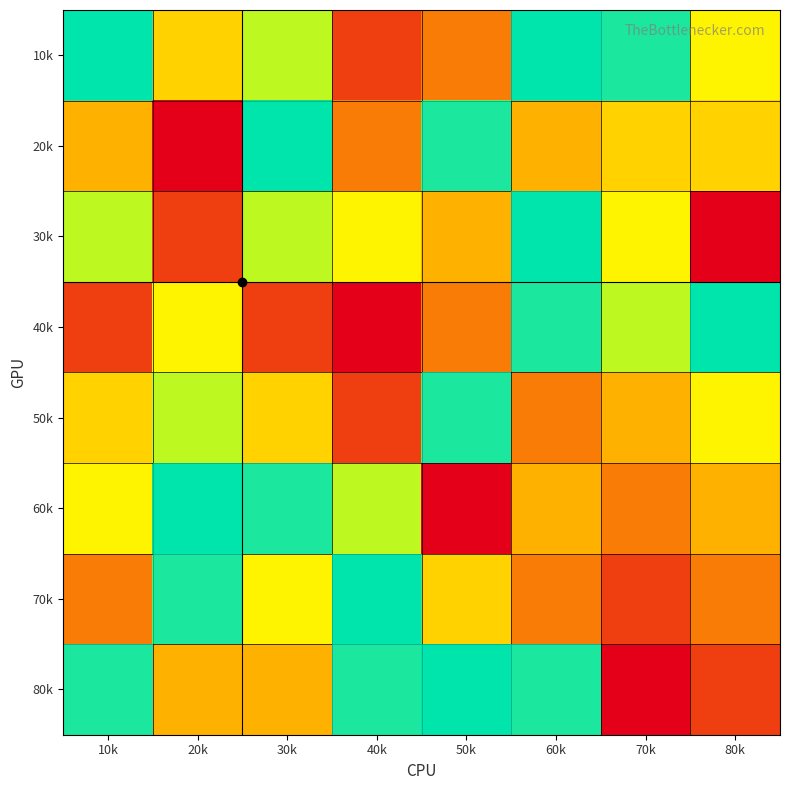

At which category does the chart reach its minimum across all series?

20k